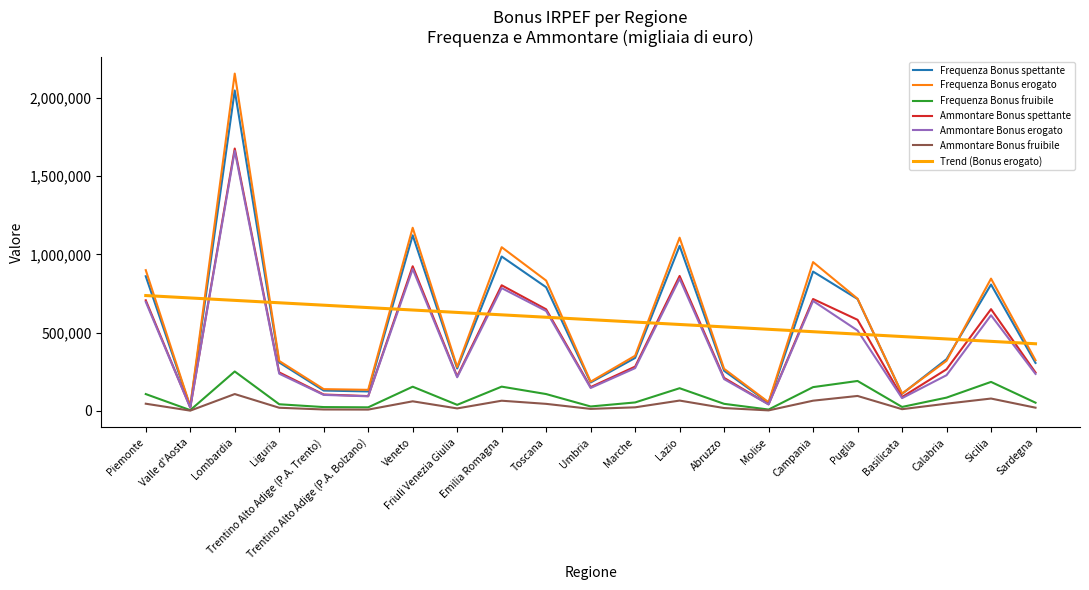

Read the Ammontare Bonus fruibile value at Lazio.

66219.0